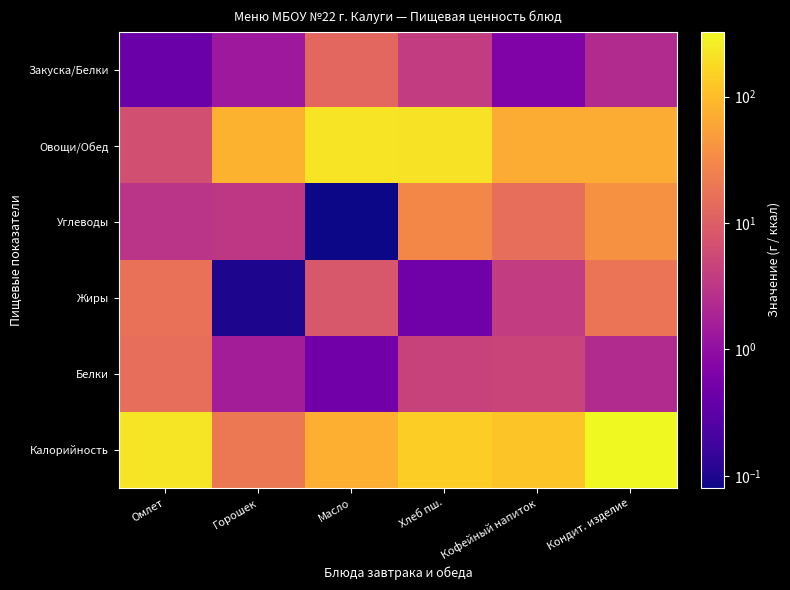

At which category does the chart reach its peak across all series?

Кондит. изделие